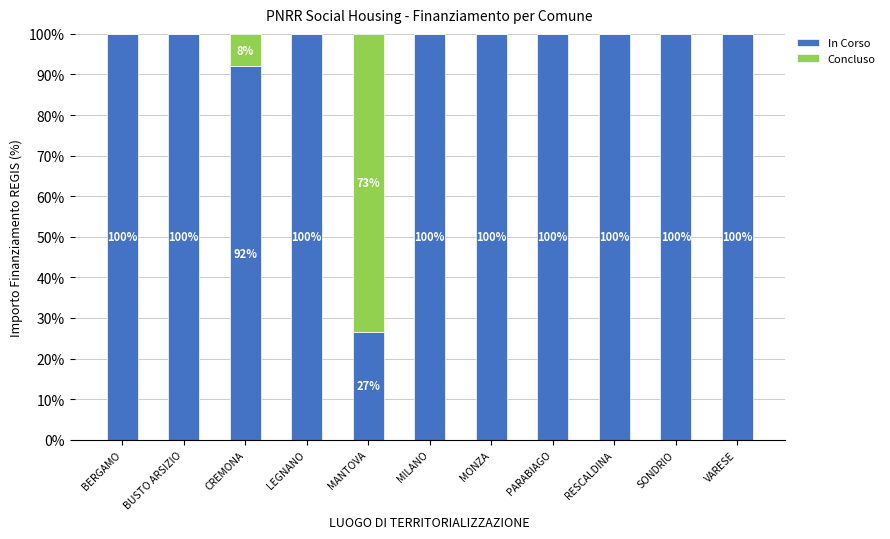

How many categories are shown in the chart?

11